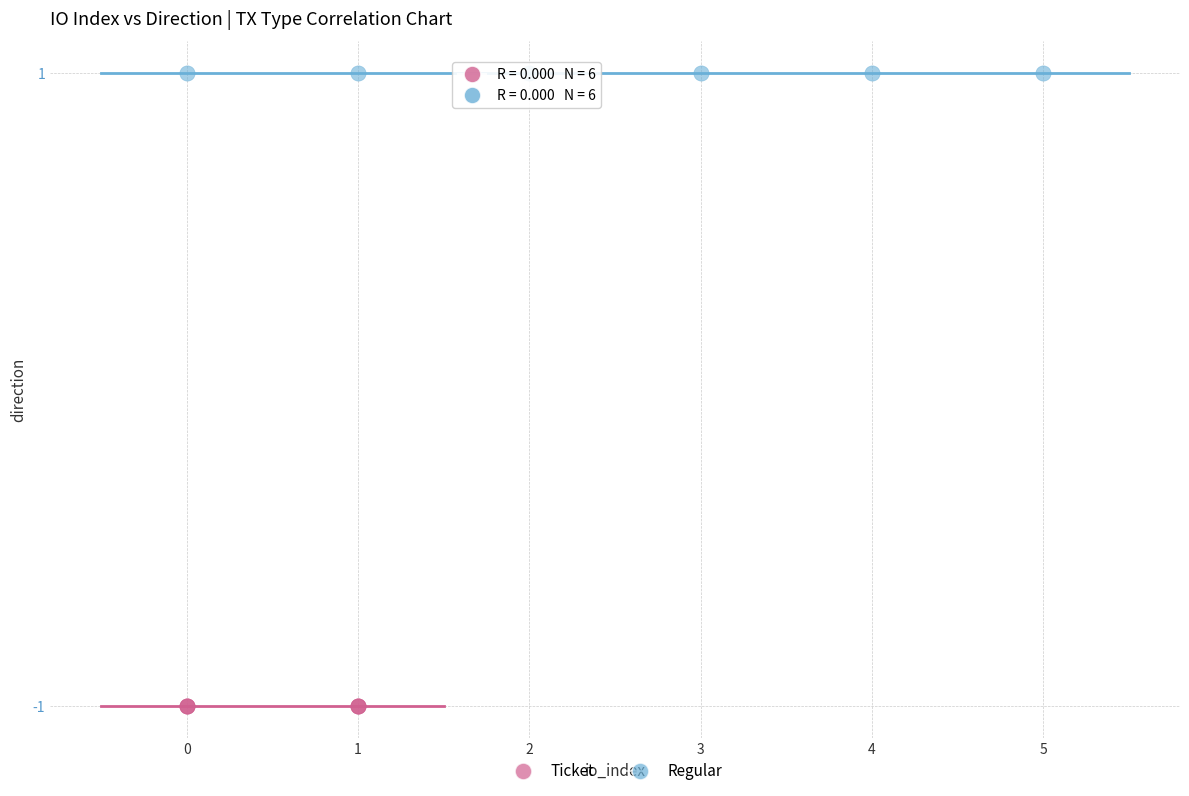

Which series contains the lowest Y value?

Ticket